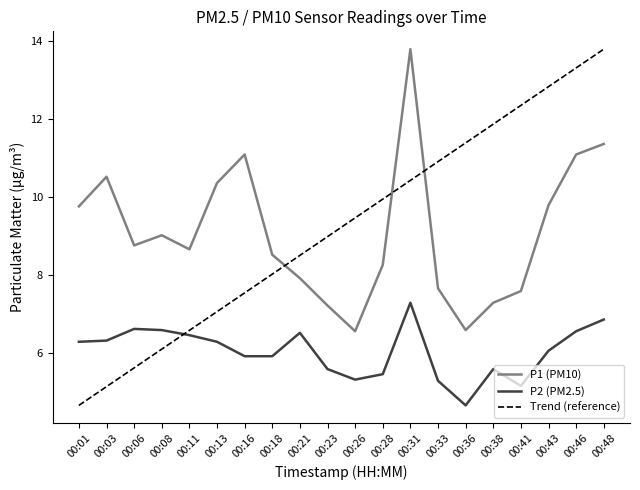

What is the average value of the P2 series?

6.0